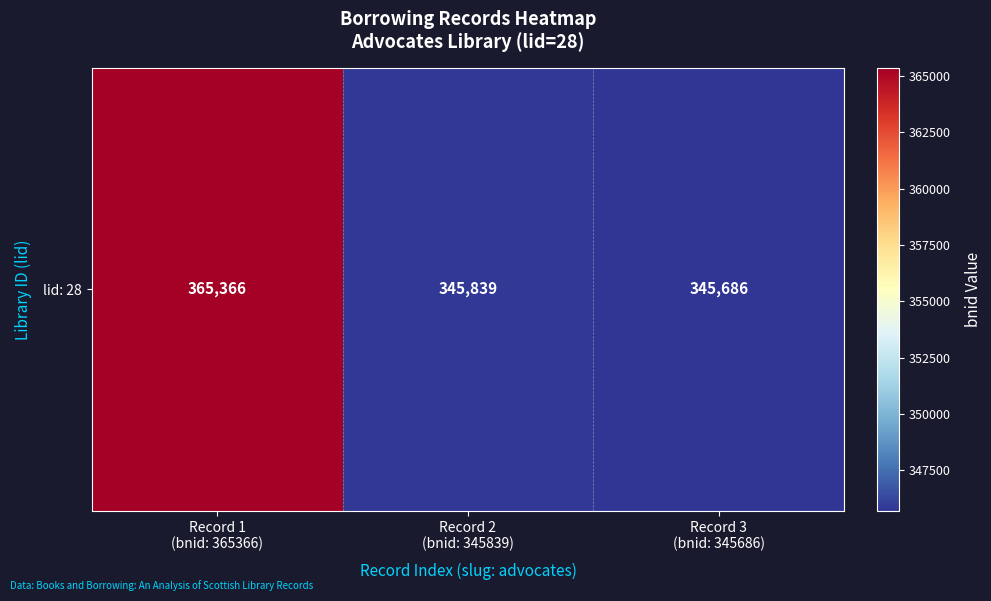

How many series are shown in this chart?

1